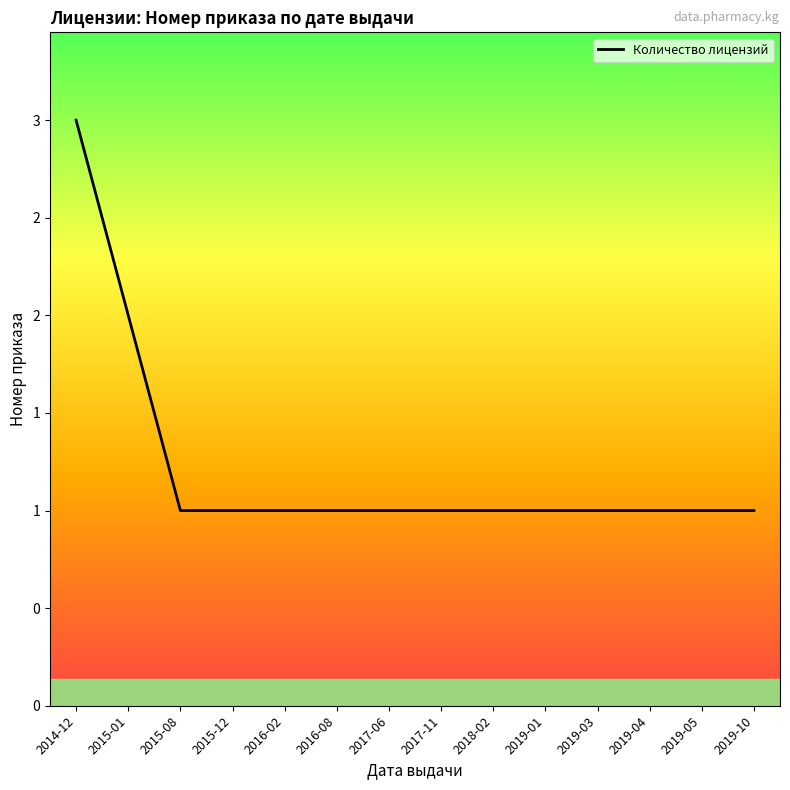

Read the value at 2015-01.

2